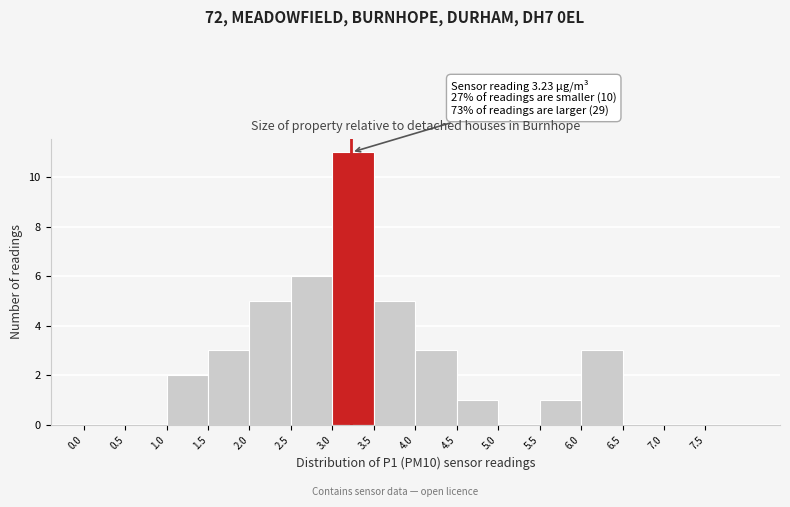

Over which range of the x-axis is the bar tallest?

3.0 to 3.5